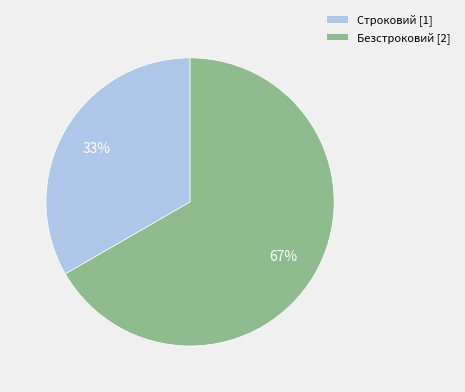

The Безстроковий slice represents 55% of the pie. True or false?

False